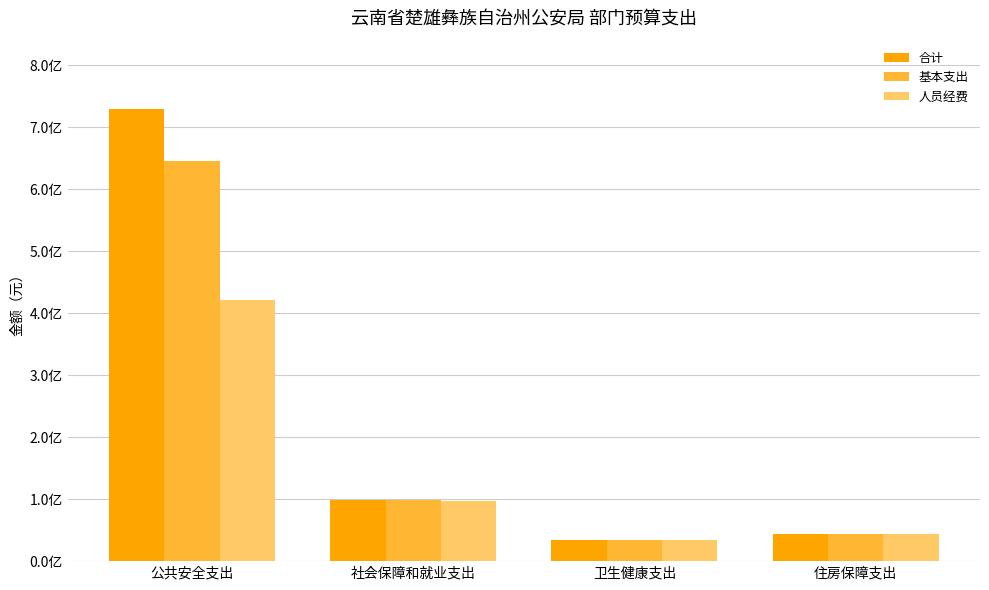

What is the sum of the 人员经费 values at 社会保障和就业支出 and 卫生健康支出?

13139741.9